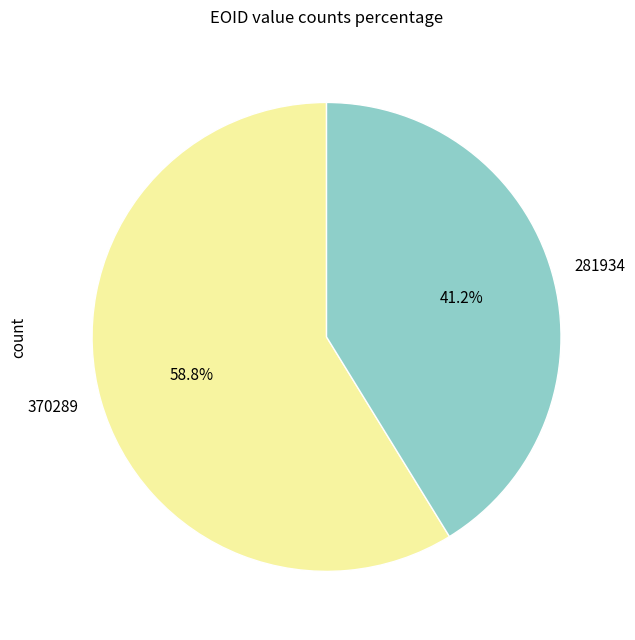

Rank the categories by value from lowest to highest.

281934, 370289